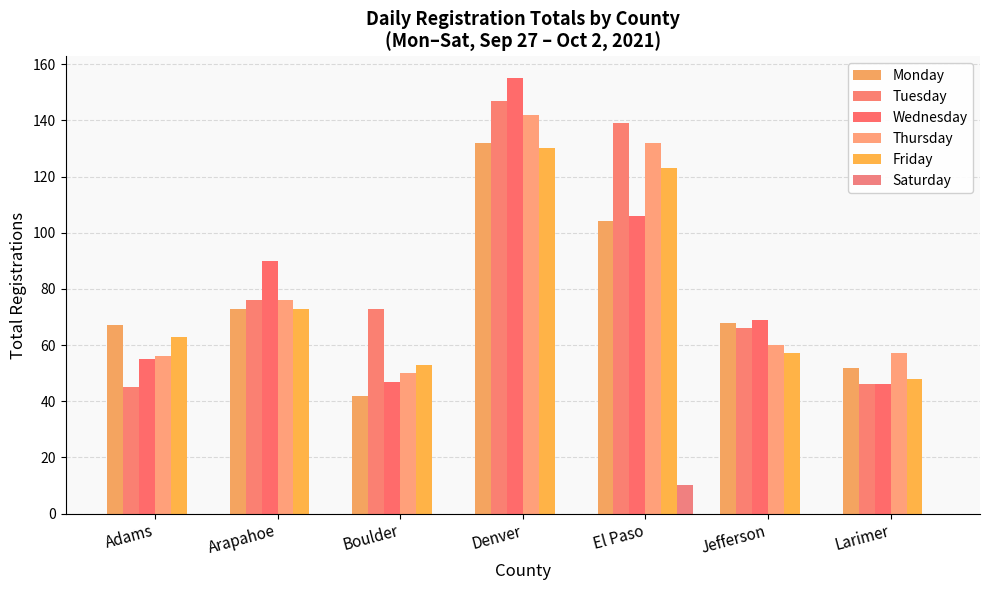

Rank the series at Denver from lowest to highest value.

Saturday, Friday, Monday, Thursday, Tuesday, Wednesday